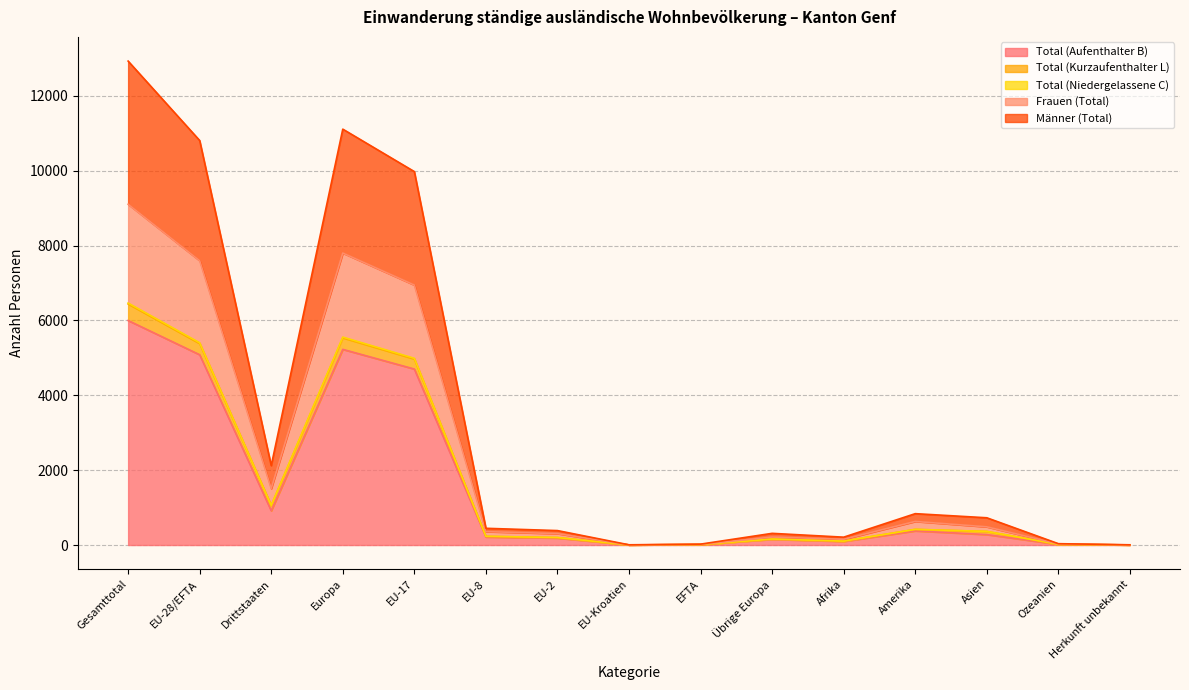

What is the difference between the Total (Aufenthalter B) values at Drittstaaten and Amerika?

538